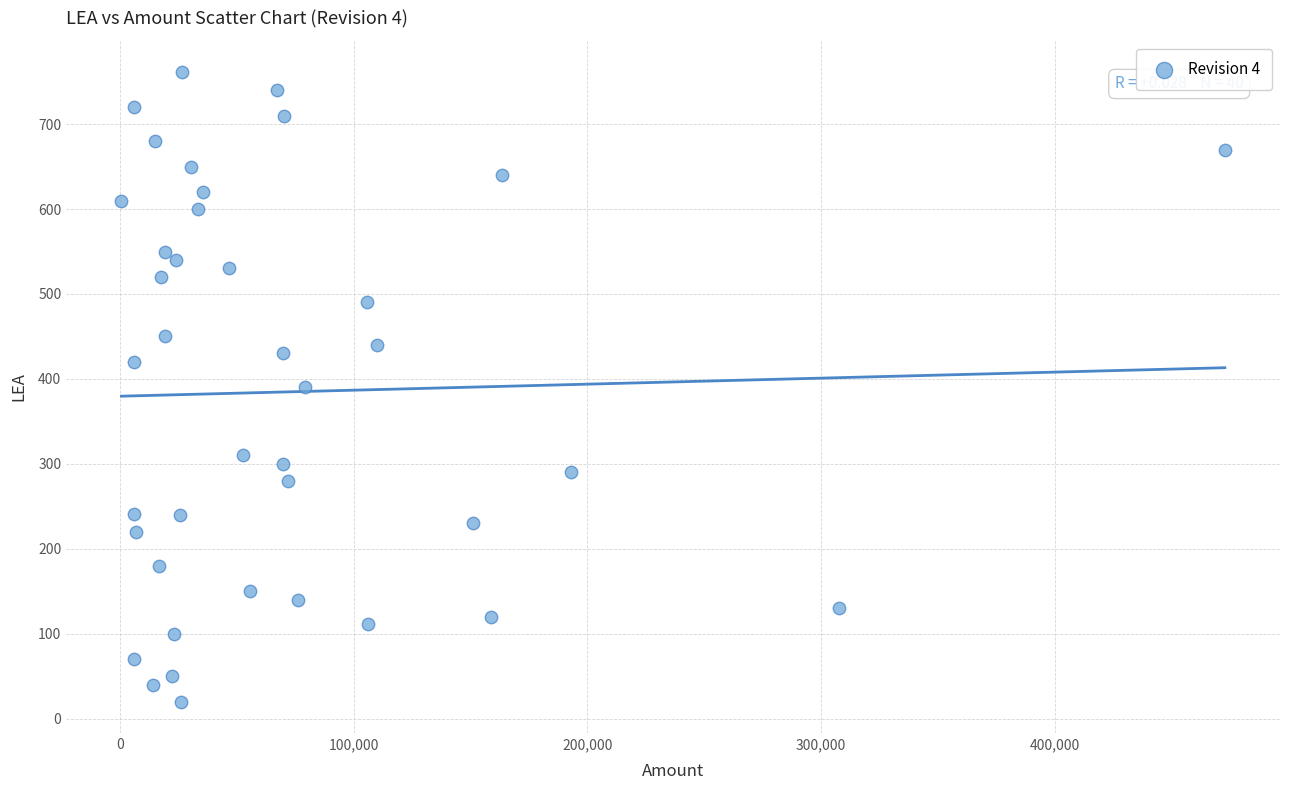

What is the range of X values (max minus min)?

472179